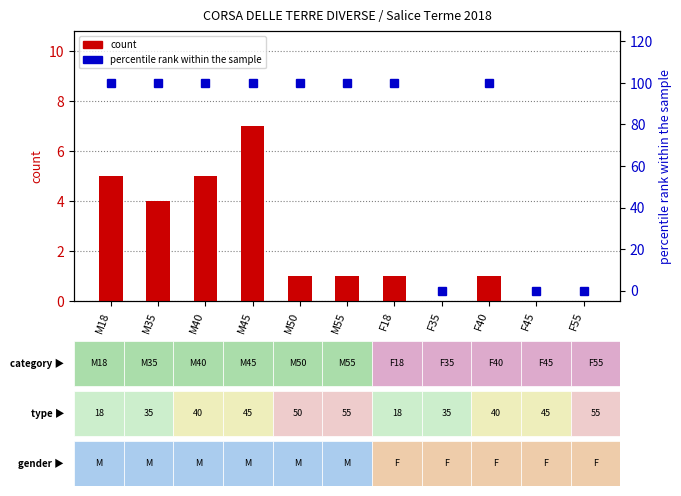

At which label does count first exceed 1?

M18